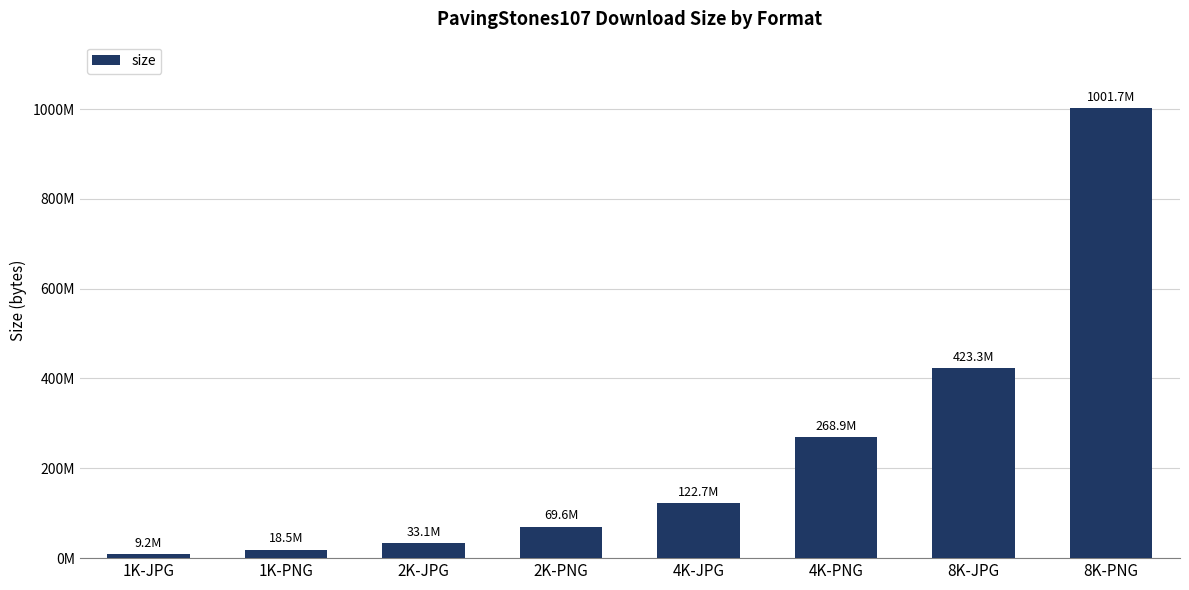

What is the minimum value shown in the chart?

9164513